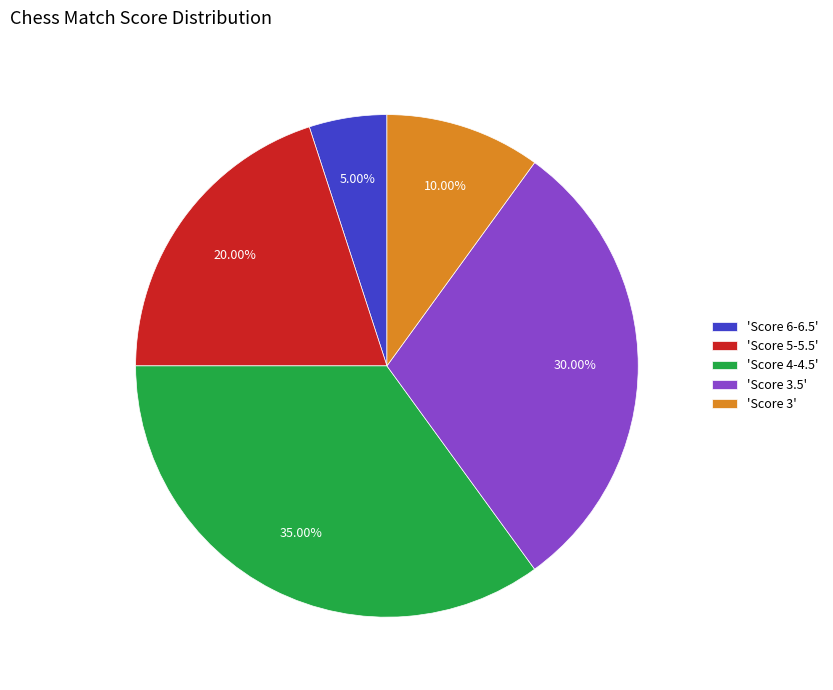

Rank the categories by value from highest to lowest.

'Score 4-4.5', 'Score 3.5', 'Score 5-5.5', 'Score 3', 'Score 6-6.5'